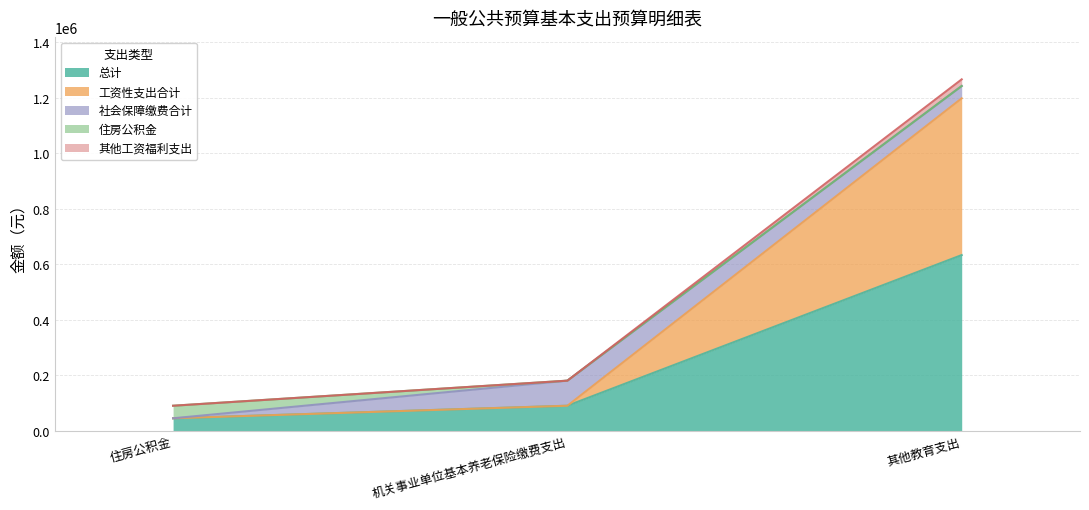

At how many categories does at least one series exceed 1134457?

1